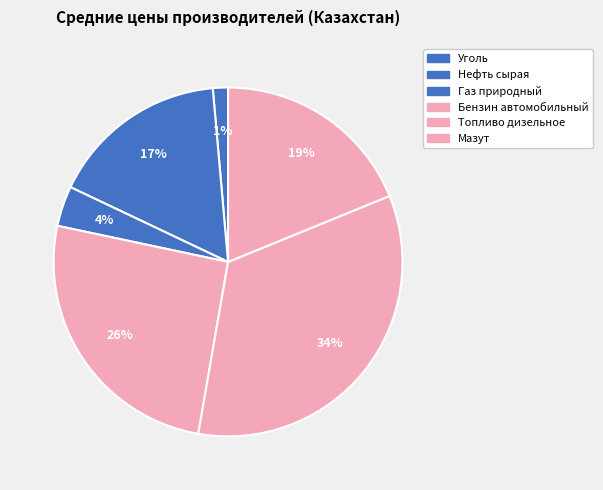

What percentage is the Мазут slice, to the nearest percent?

19%